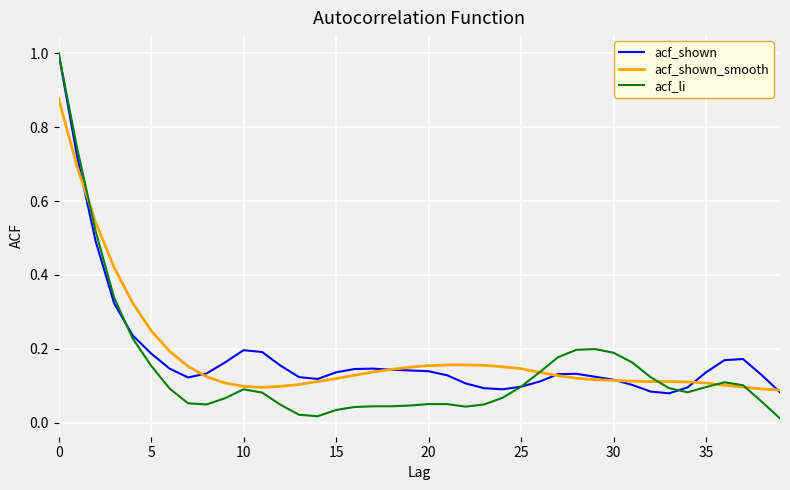

Which series has the widest spread of values?

acf_li